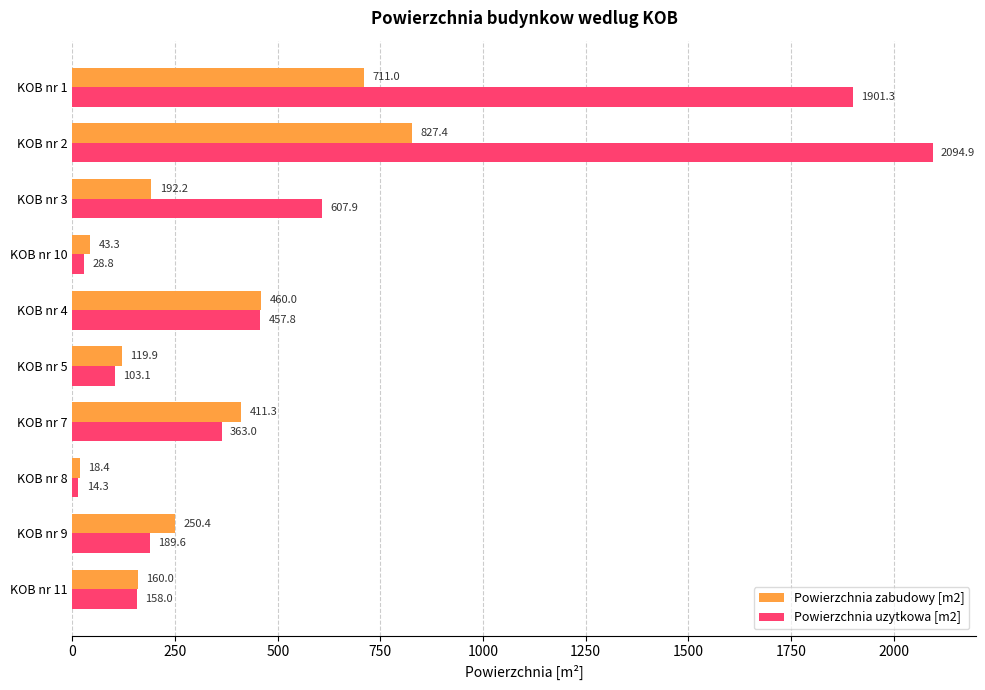

What is the spread (max minus min) of values at KOB nr 5?

16.8